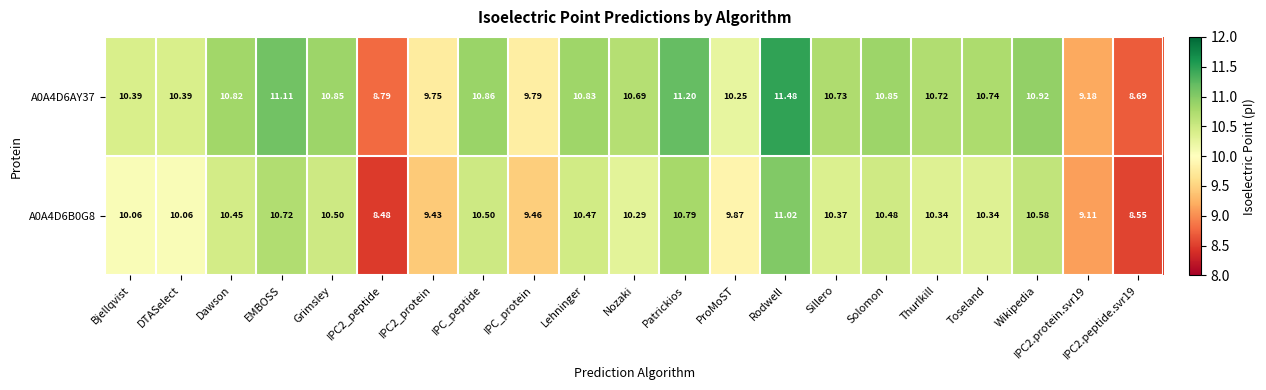

Is the value of A0A4D6B0G8 at IPC2.protein.svr19 greater than the value of A0A4D6AY37 at DTASelect?

No